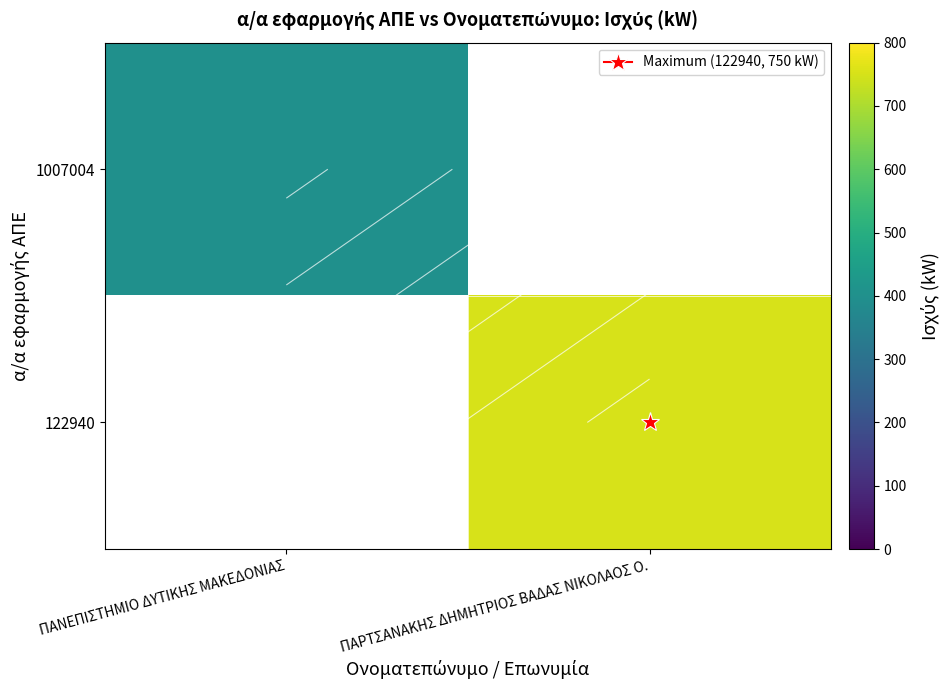

Count the number of data series in this chart.

2